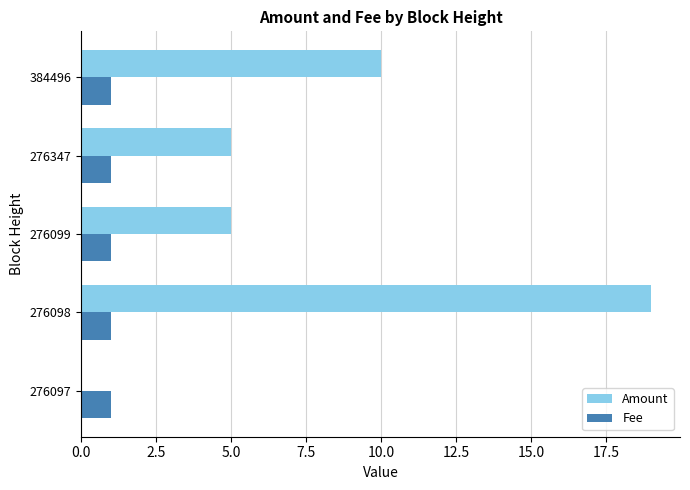

The value of Fee at 276098 is 1. True or false?

True